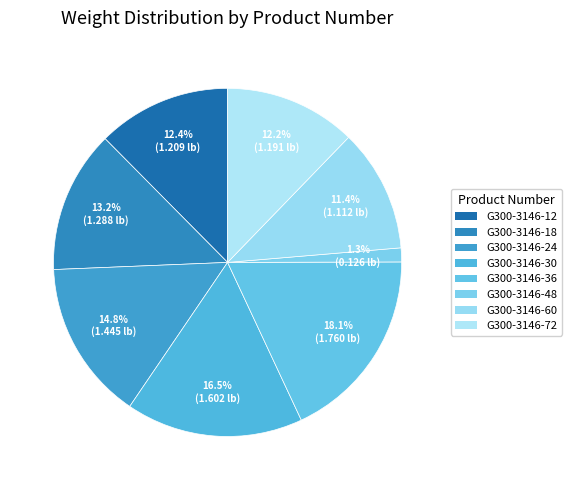

Approximately how many times larger is the value at G300-3146-72 compared to G300-3146-24?

0.8